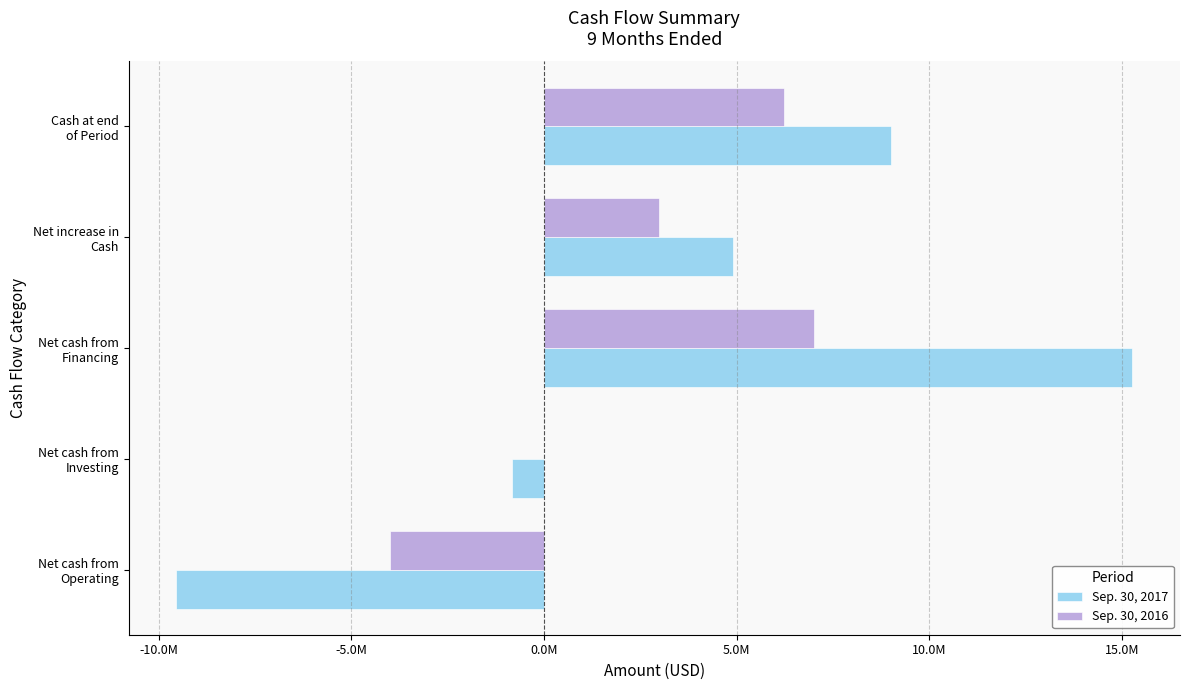

Count the Sep. 30, 2017 values in the range -823886 to 9000674.

3